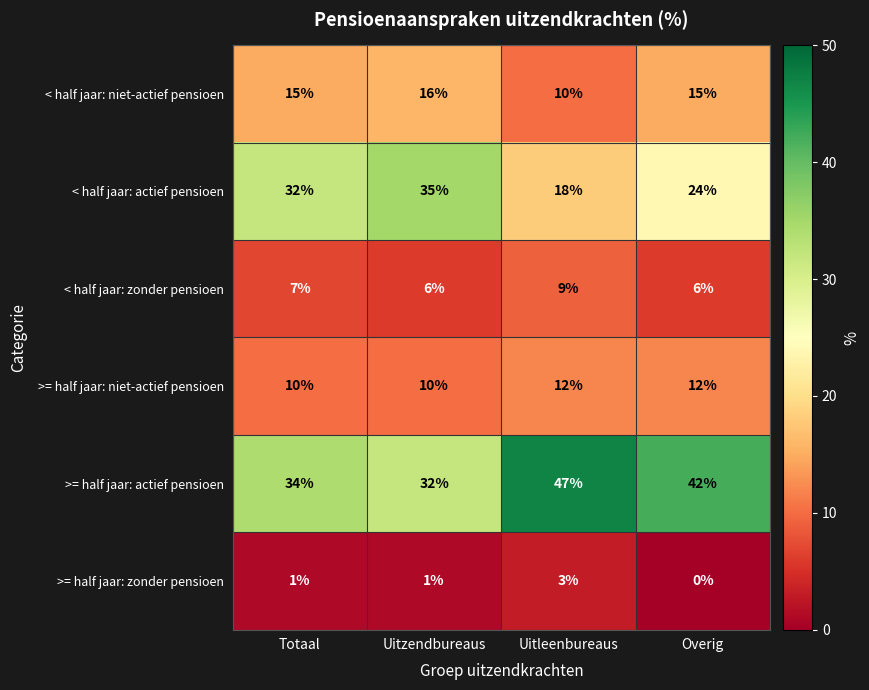

Which label corresponds to the largest value in the chart?

Uitleenbureaus